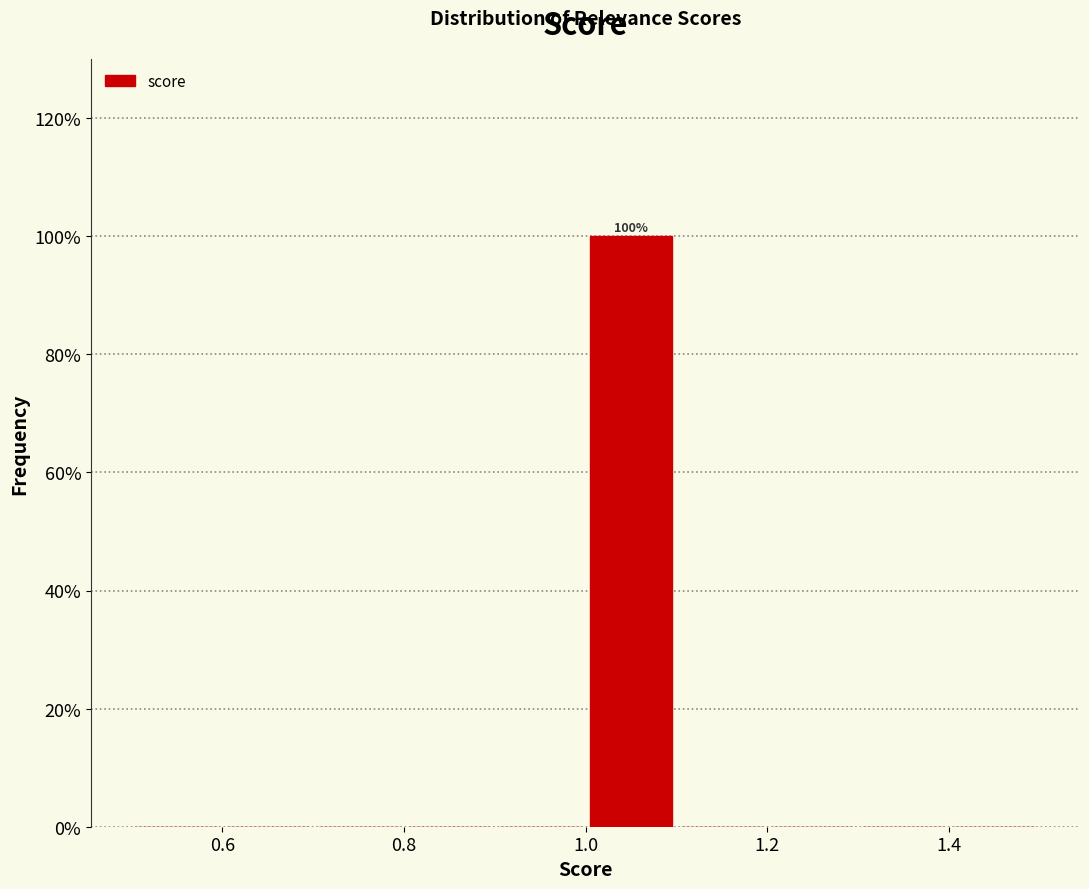

Over which range of the x-axis is the bar tallest?

1.0 to 1.1